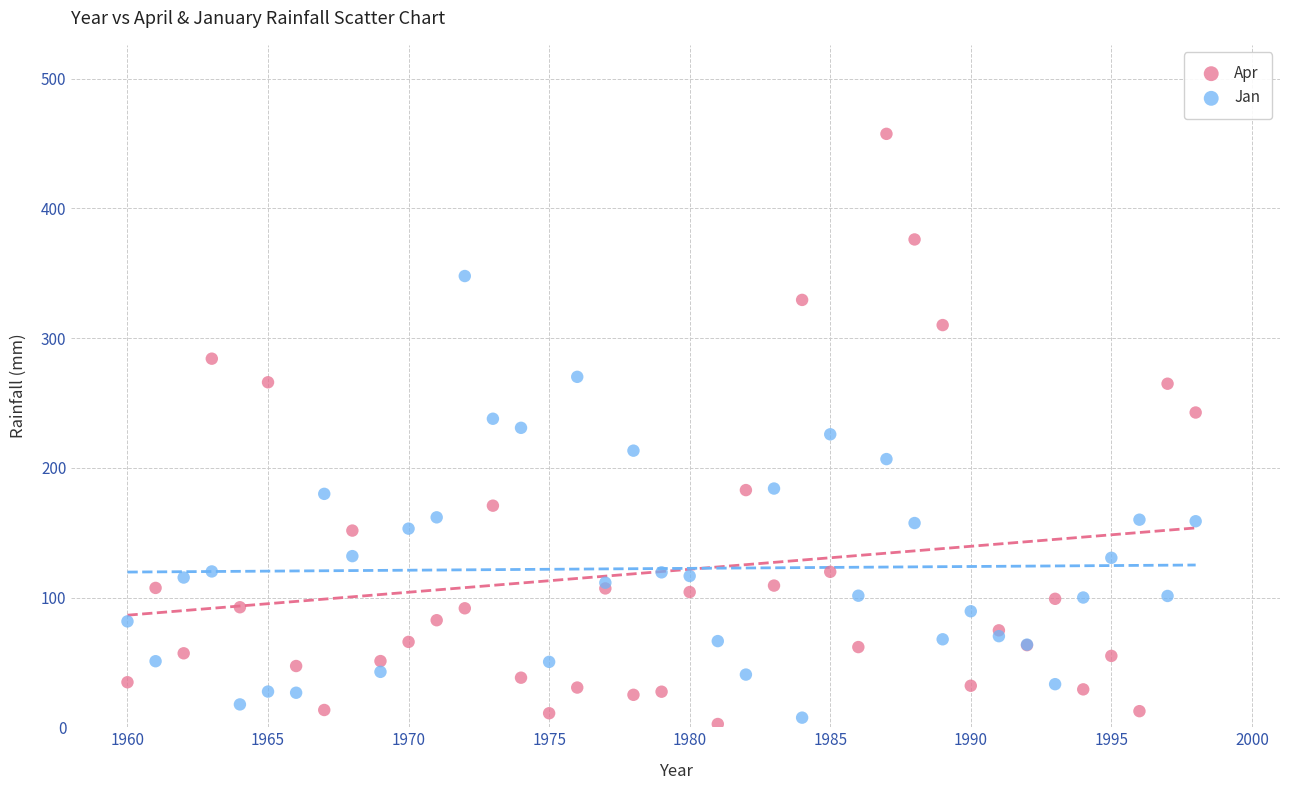

Which series has the largest Y range (max minus min)?

Apr